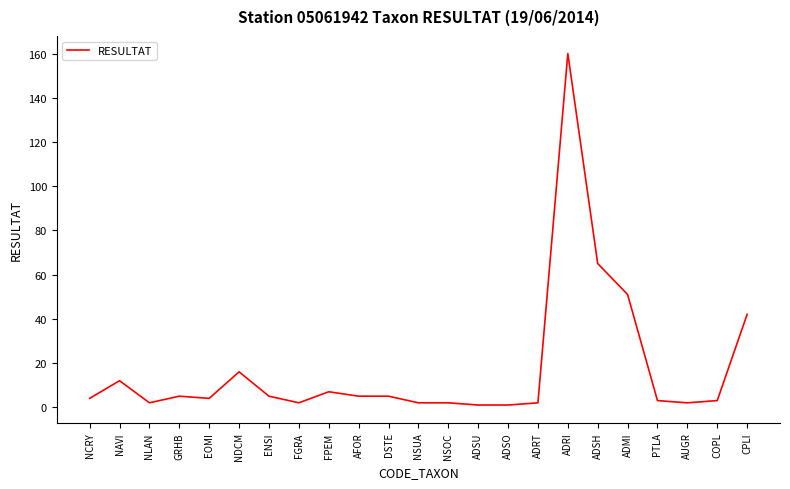

True or false: the data shows 12 at NAVI.

True